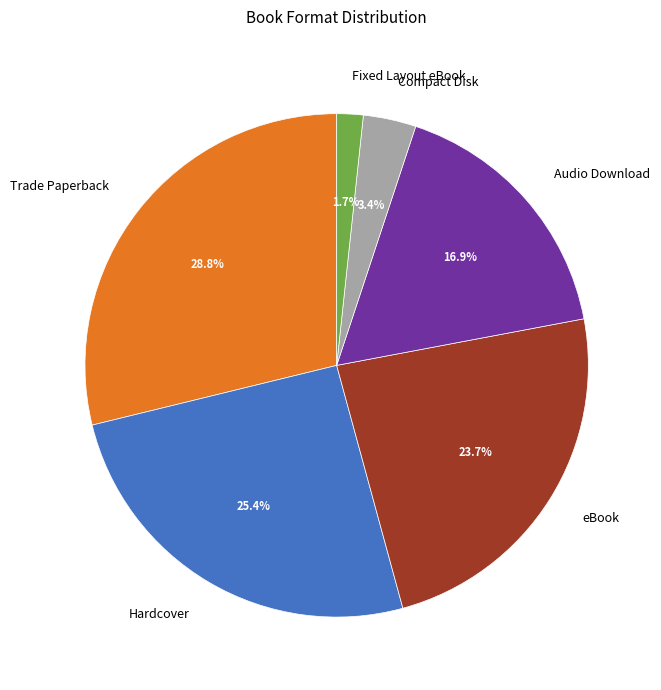

Which slice is the largest?

Trade Paperback